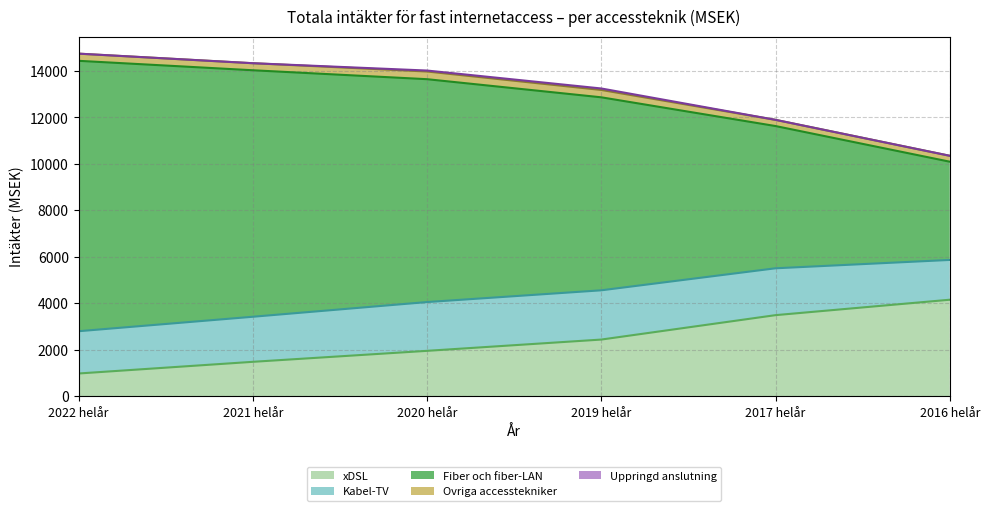

The Ovriga accesstekniker series shows 567.6 at 2020 helår. True or false?

False